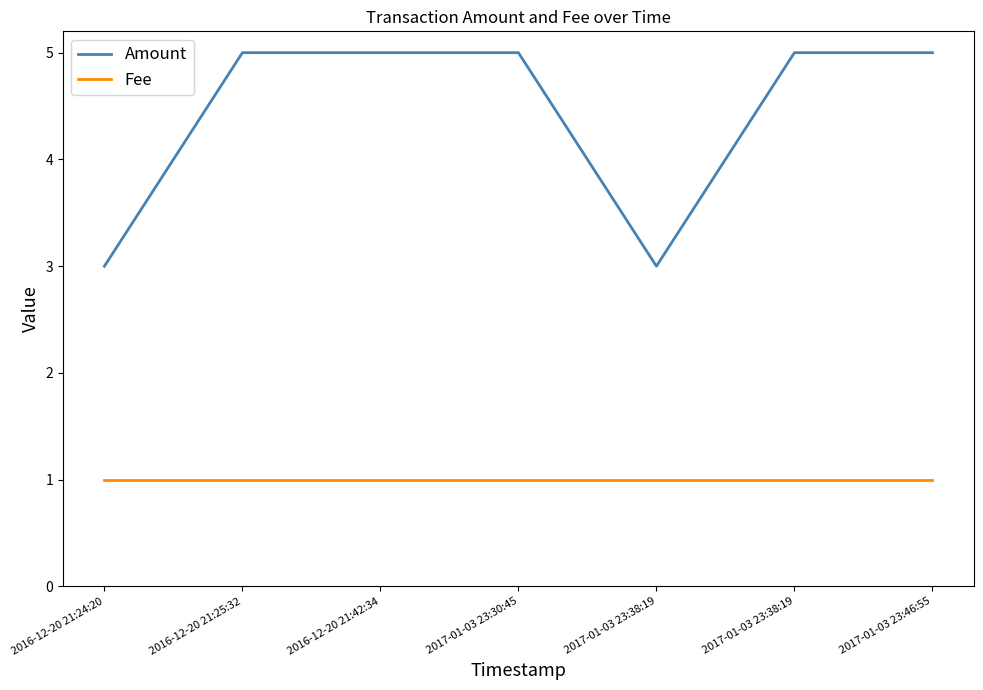

What are all the series names shown in the legend?

Amount, Fee